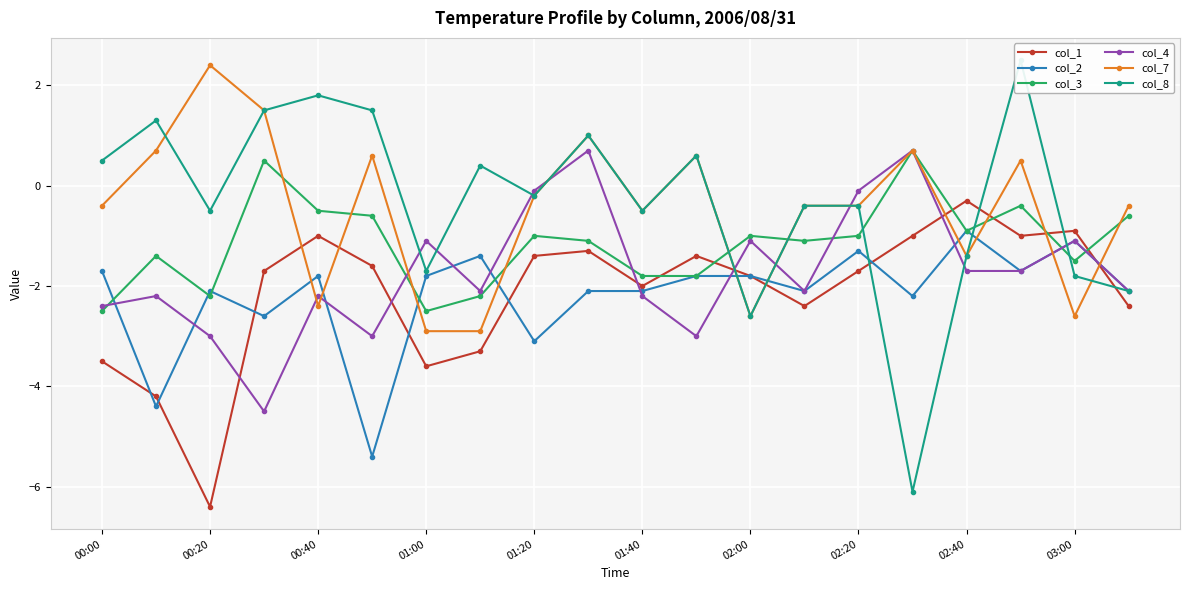

After their last crossing, which series has the higher values: col_1 or col_7?

col_7